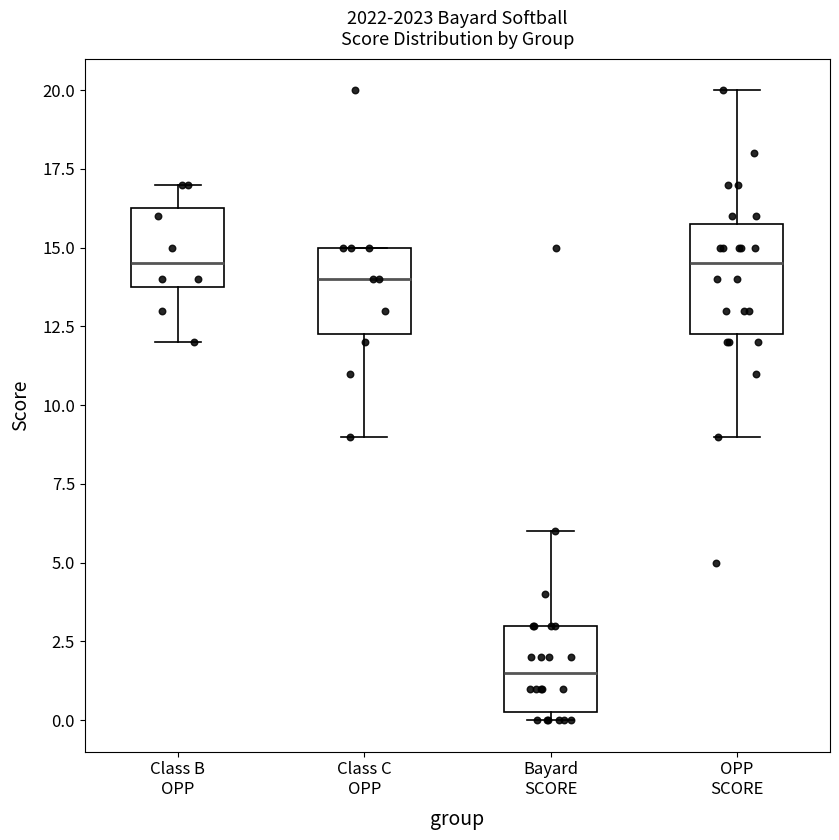

Reading left to right, transcribe this box plot: for each box, give where its median line is, the range the box spans, and where its two whiskers end, as read against the y-axis. The values are not printed on the chart, so give them approximately, as read against the axis.

Class B OPP: median 14.5, box 14.0 to 16.5, whiskers 12.0 to 17.0
Class C OPP: median 14.0, box 12.5 to 15.0, whiskers 9.0 to 15.0
Bayard SCORE: median 1.5, box 0.5 to 3.0, whiskers 0.0 to 6.0
OPP SCORE: median 14.5, box 12.5 to 16.0, whiskers 9.0 to 20.0